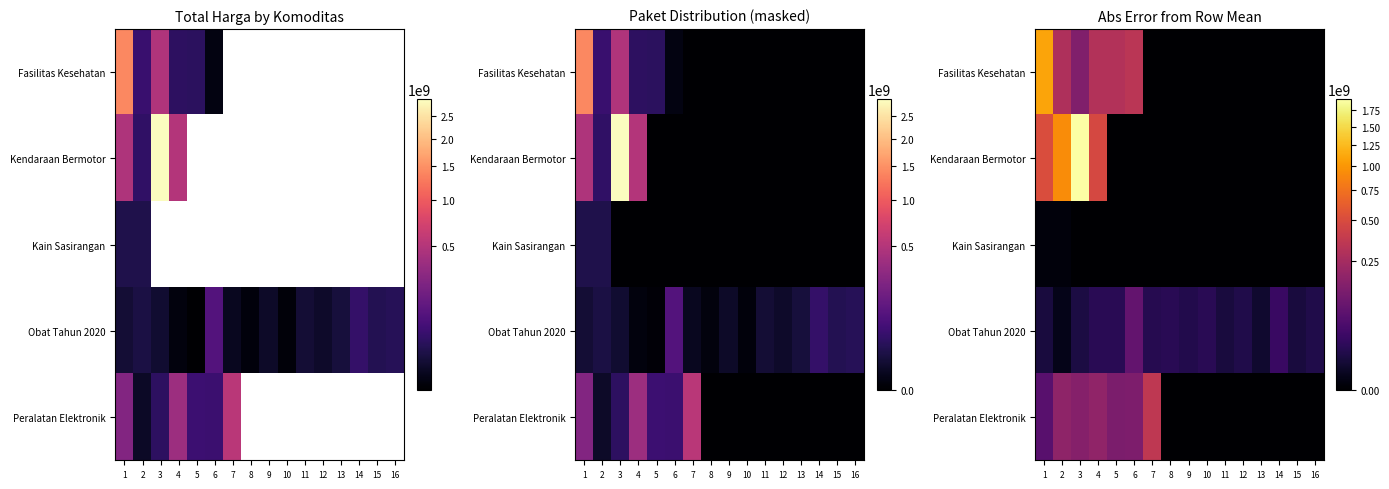

How many series are shown in this chart?

5